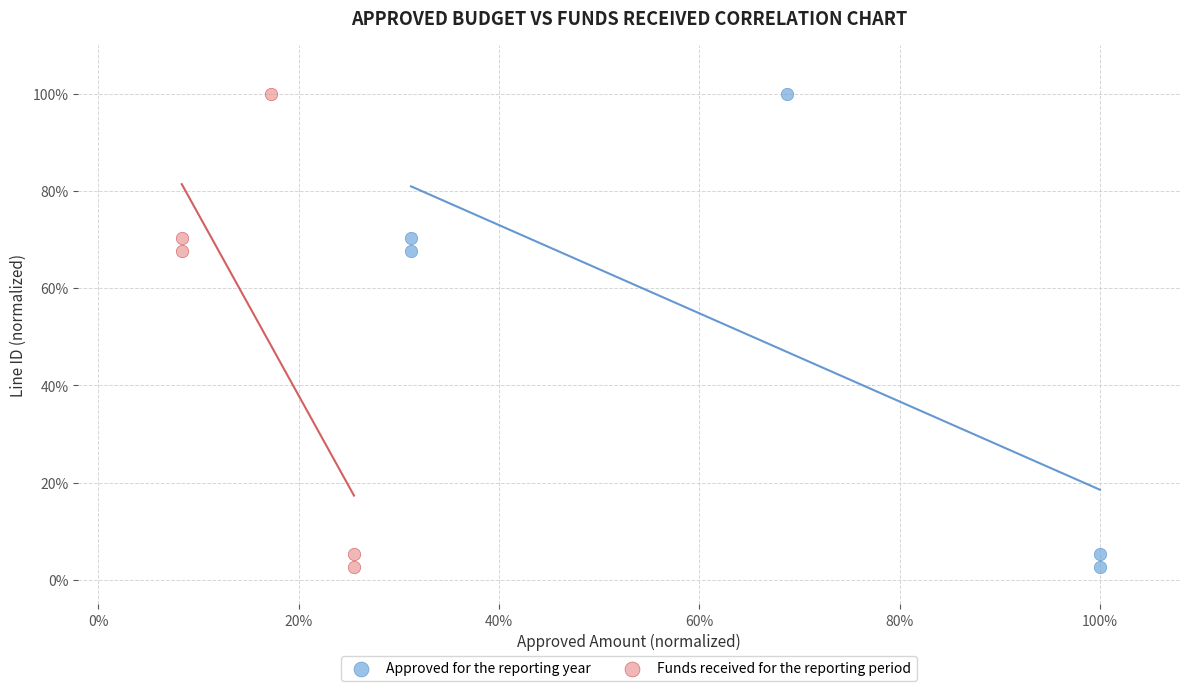

What are all the series names shown in the legend?

Approved for the reporting year, Funds received for the reporting period